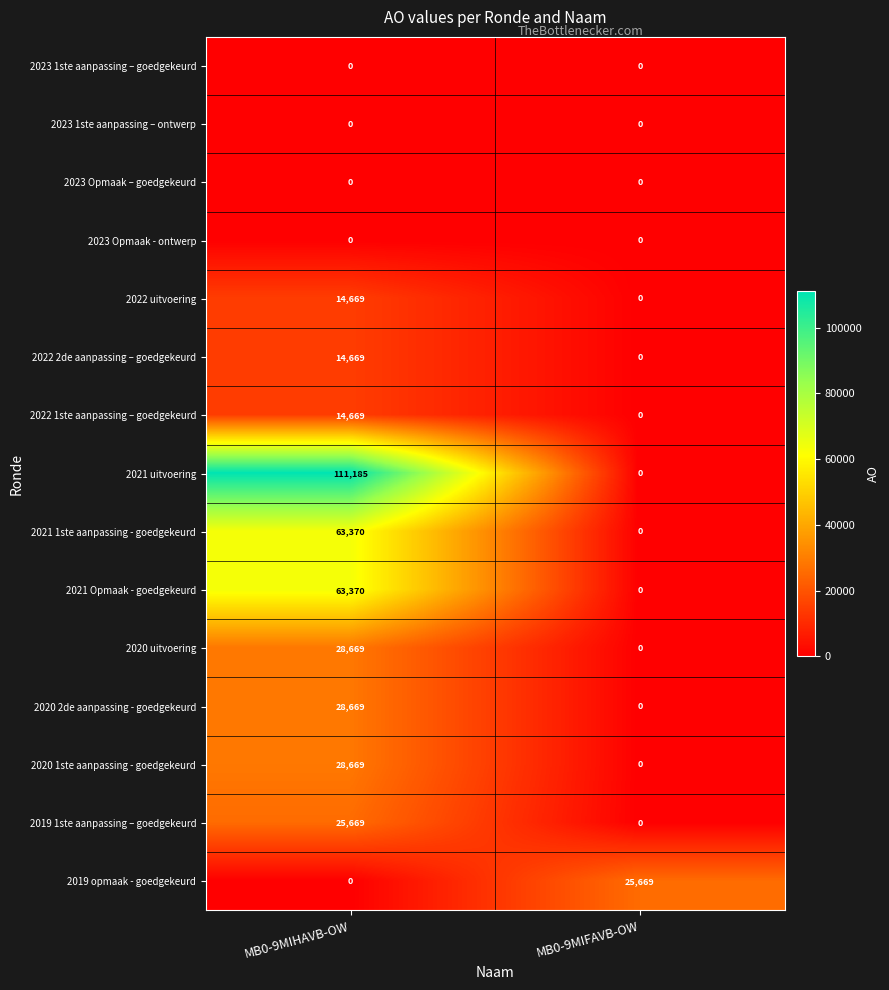

At which category does the chart reach its peak across all series?

MB0-9MIHAVB-OW